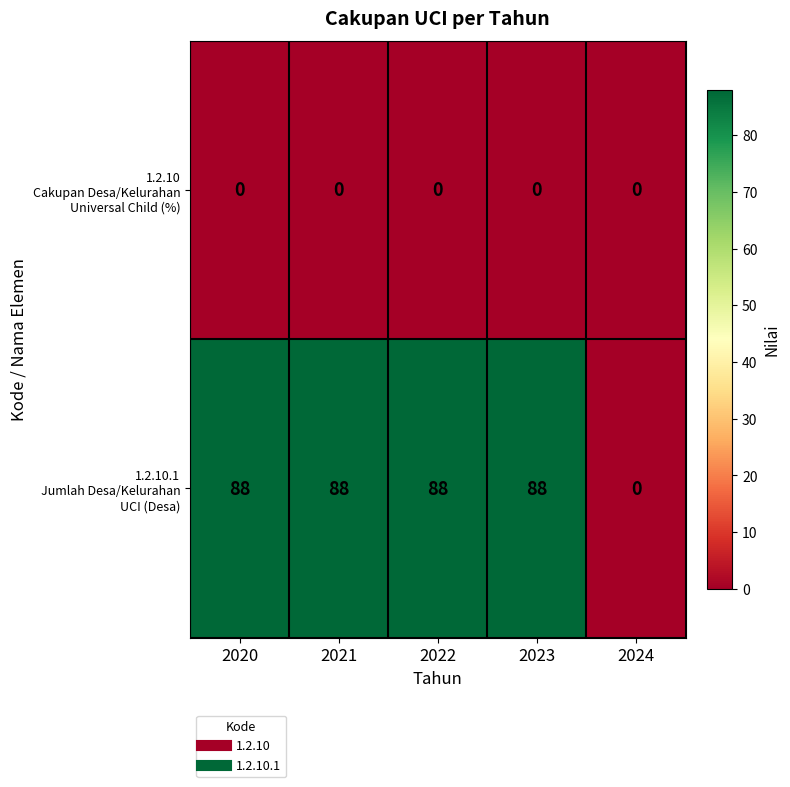

What is the total value across all series at 2021?

88